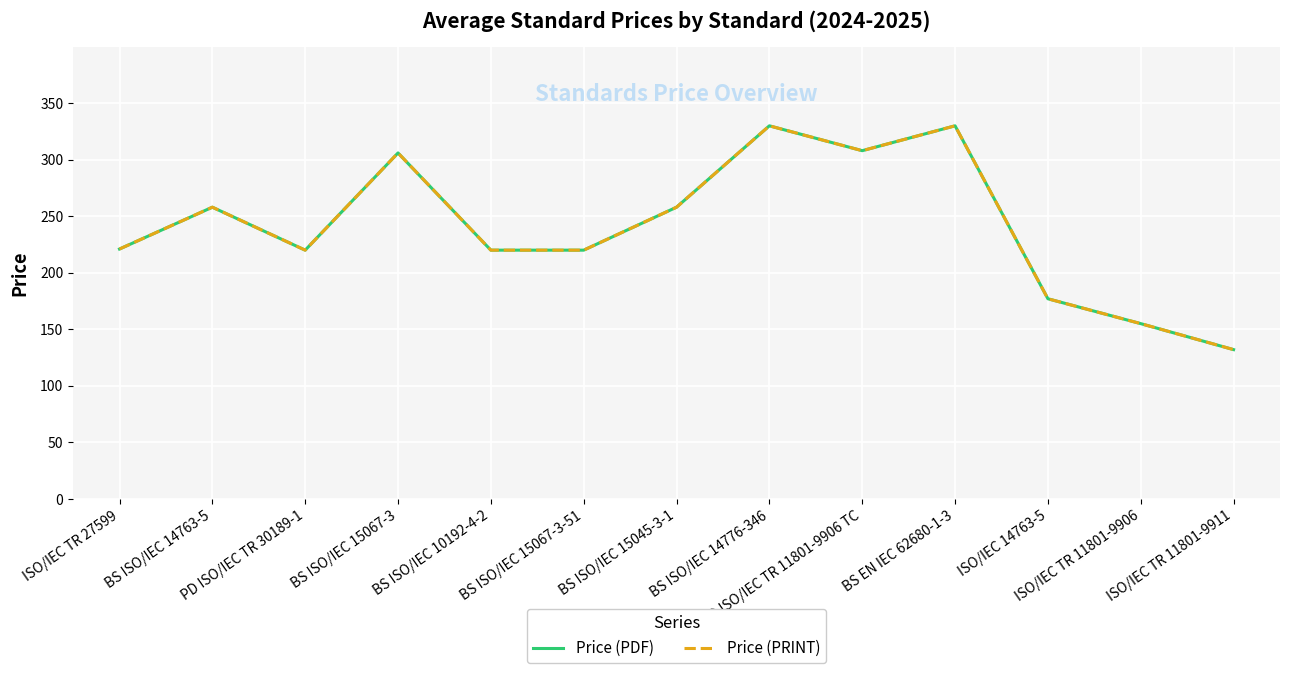

At which label is Price (PRINT) closest to 231?

ISO/IEC TR 27599